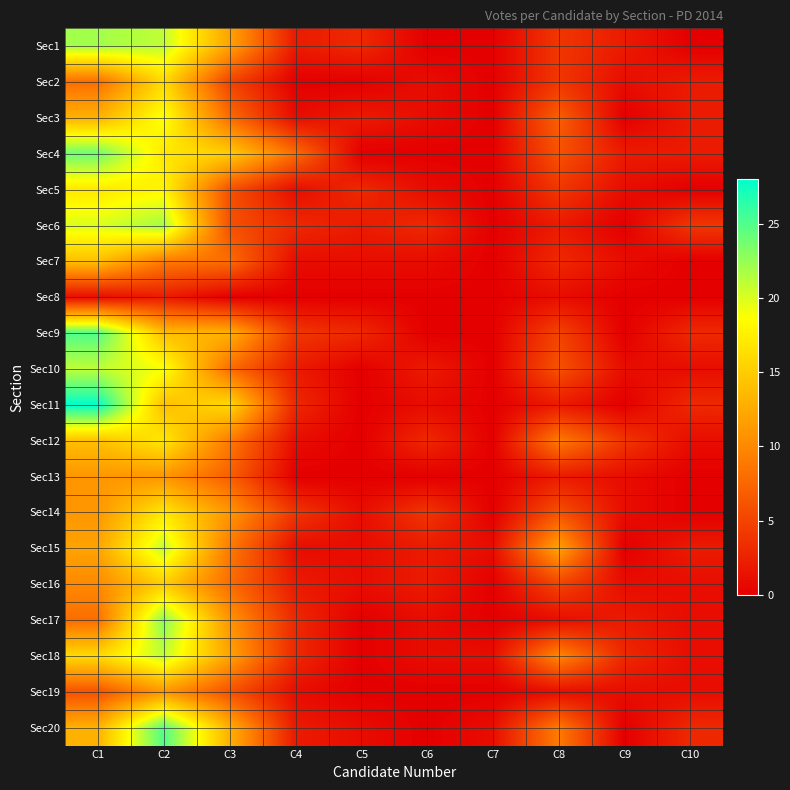

How many series are shown in this chart?

20